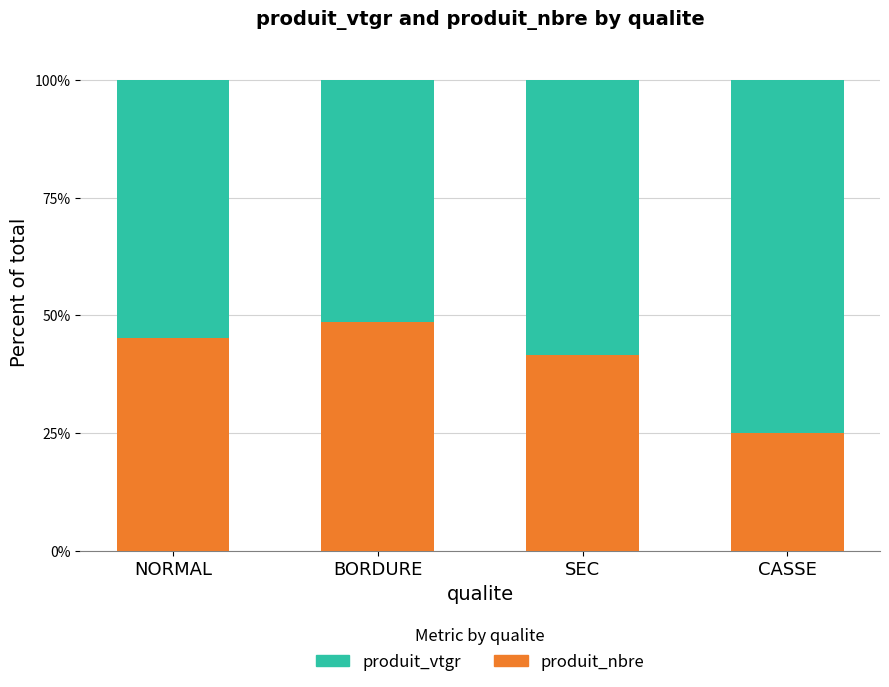

What is the average value of the produit_nbre series?

40.1